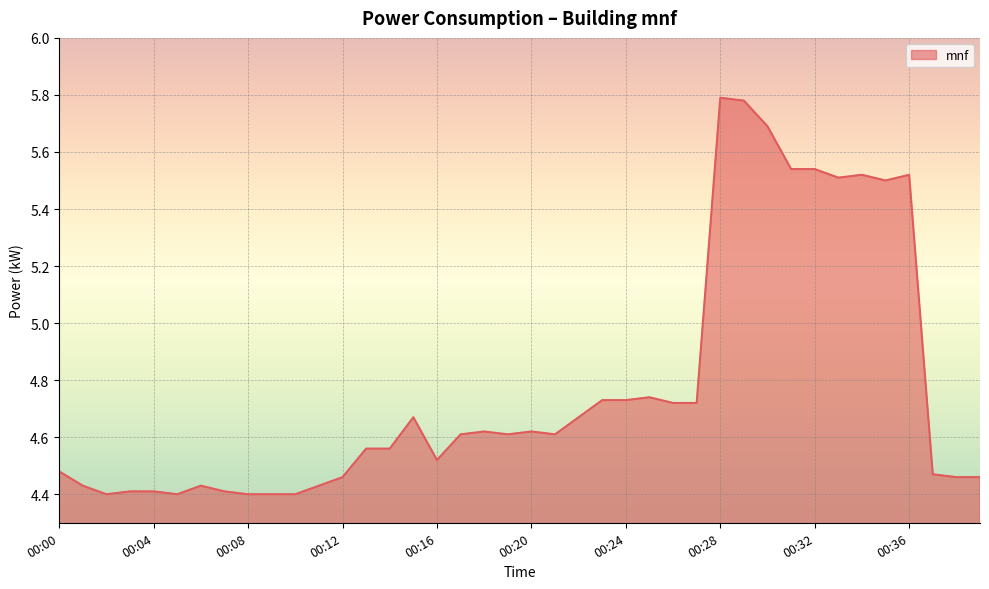

List the labels in order of value, largest first.

00:28, 00:29, 00:30, 00:31, 00:32, 00:34, 00:36, 00:33, 00:35, 00:25, 00:23, 00:24, 00:26, 00:27, 00:15, 00:22, 00:18, 00:20, 00:17, 00:19, 00:21, 00:13, 00:14, 00:16, 00:00, 00:37, 00:12, 00:38, 00:39, 00:01, 00:06, 00:11, 00:03, 00:04, 00:07, 00:02, 00:05, 00:08, 00:09, 00:10